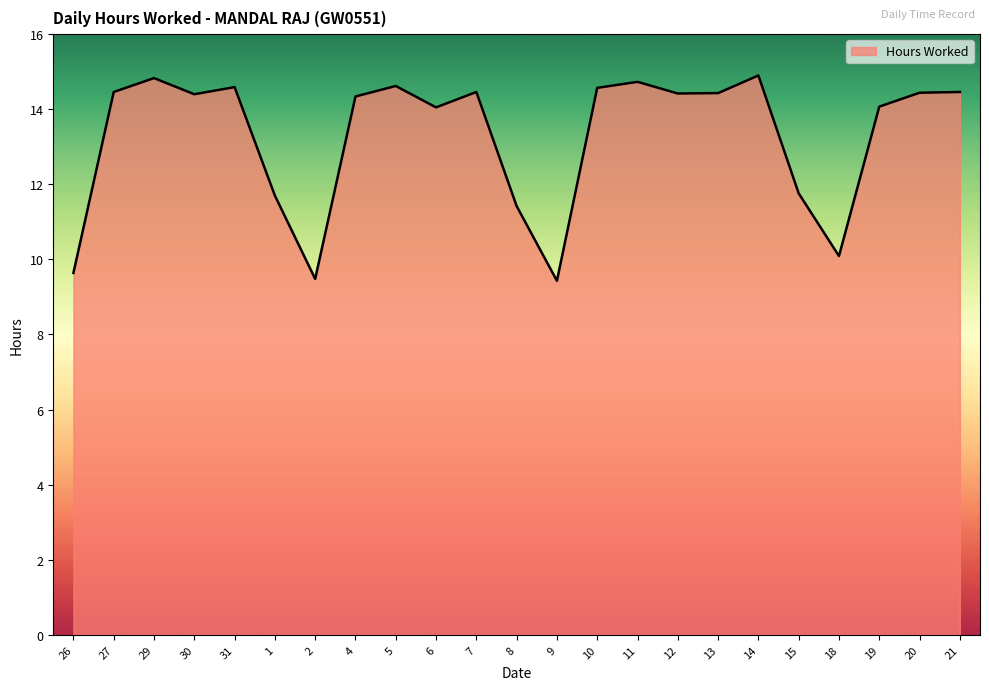

What is the difference between the maximum and minimum values?

5.5